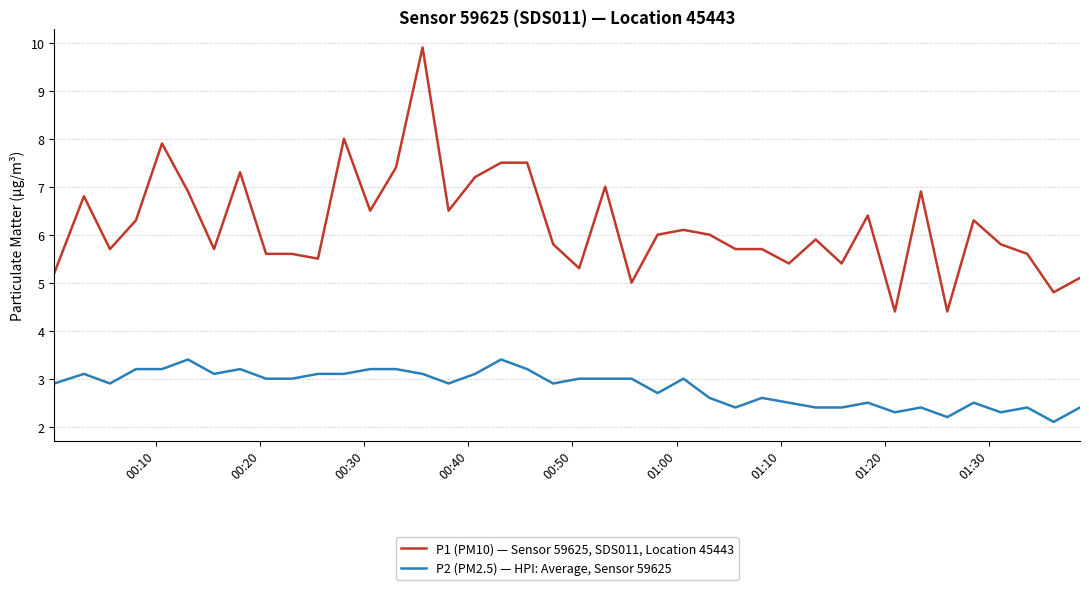

What is the maximum value for P1 (PM10) — Sensor 59625, SDS011, Location 45443?

9.9